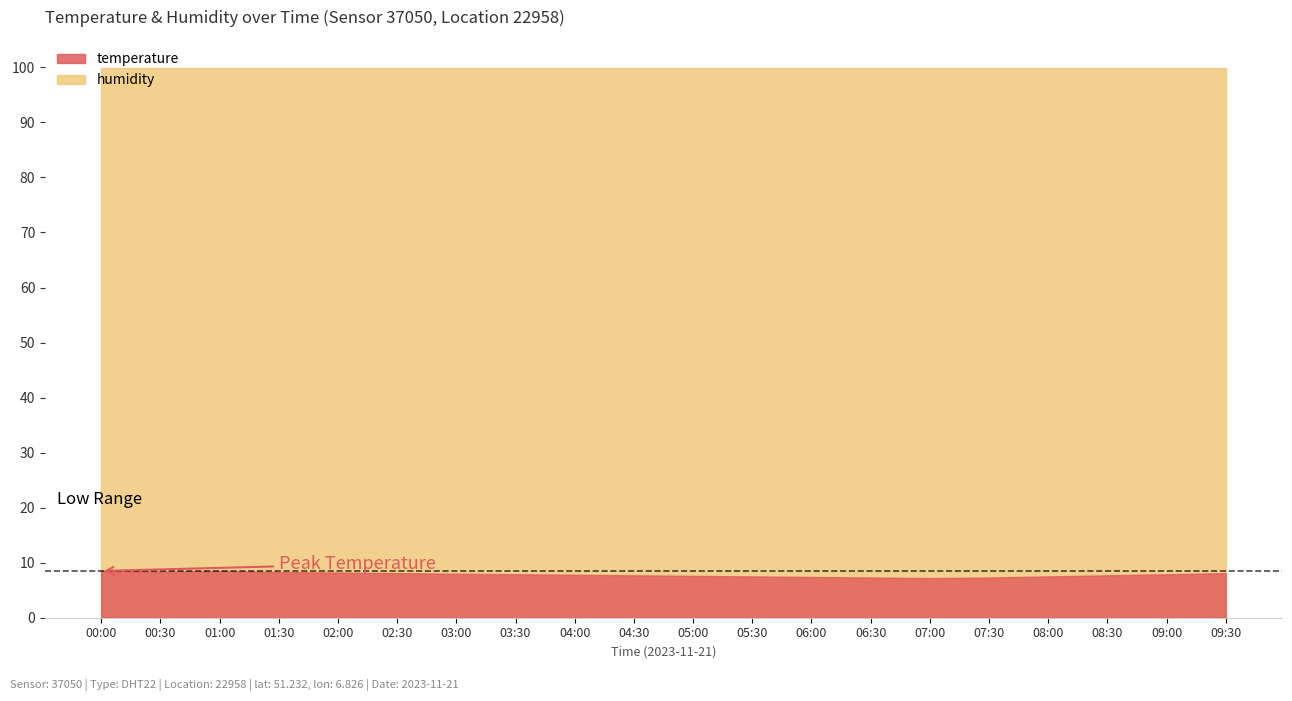

Reading left to right, list all the values displayed in this chart.

temperature: 8.5	8.4	8.5	8.3	8.2	8.1	8.0	7.9	7.8	7.7	7.6	7.5	7.4	7.3	7.2	7.3	7.5	7.7	7.9	8.1
humidity: 99.9	99.9	99.9	99.9	99.9	99.9	99.9	99.9	99.9	99.9	99.9	99.9	99.9	99.9	99.9	99.9	99.9	99.9	99.9	99.9